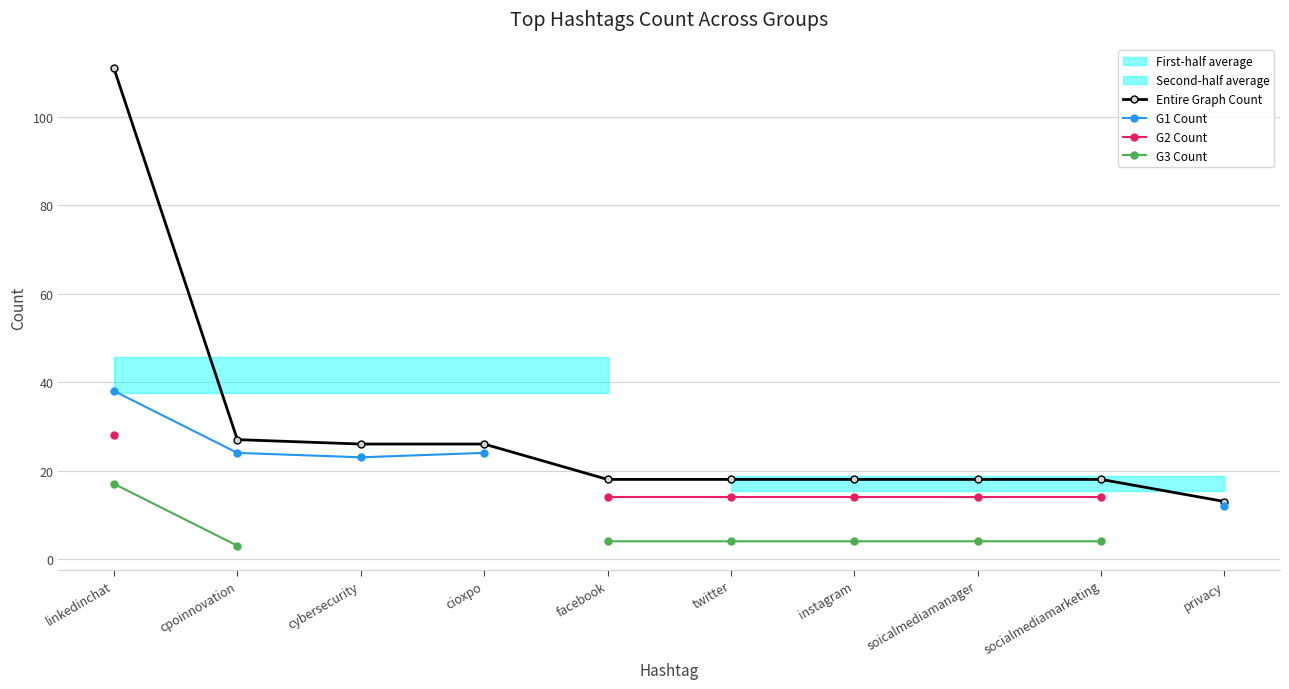

What is the label of the 9th point from the left?

socialmediamarketing